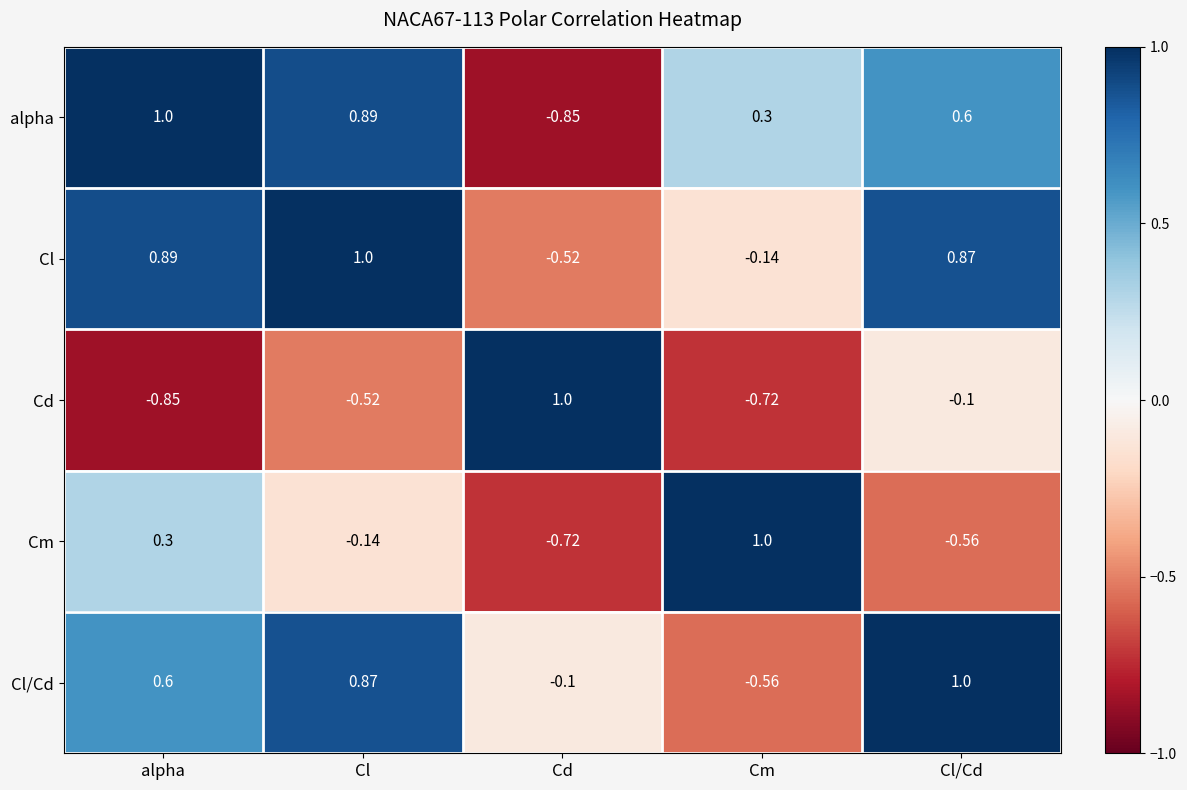

Which series changed the most between Cl and Cd?

alpha